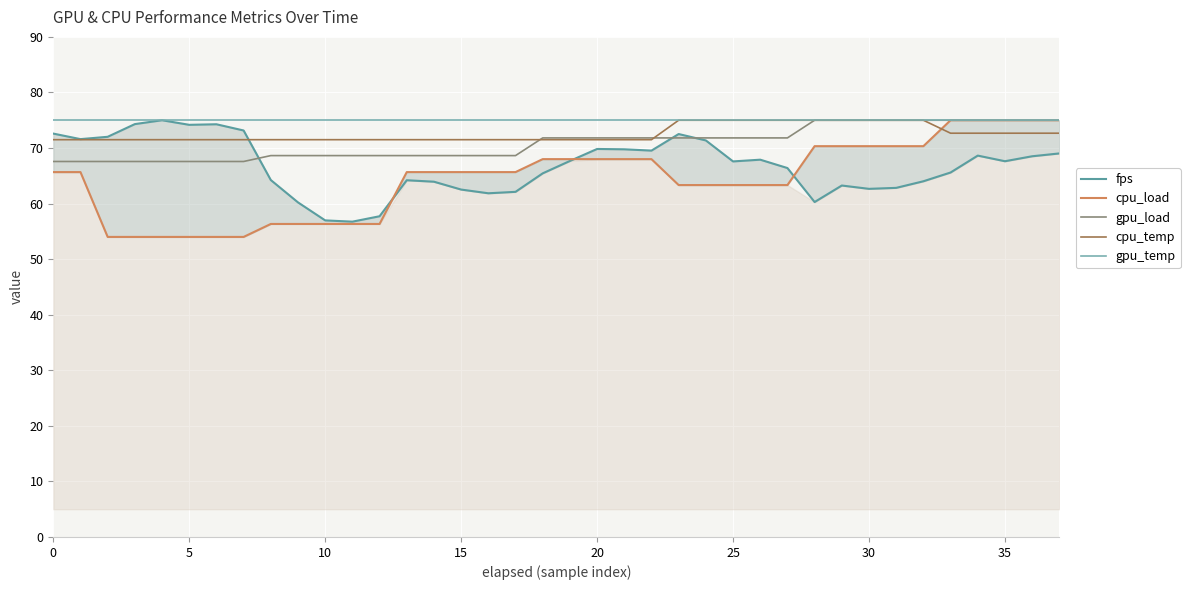

What is the total value across all series at 12?

329.2